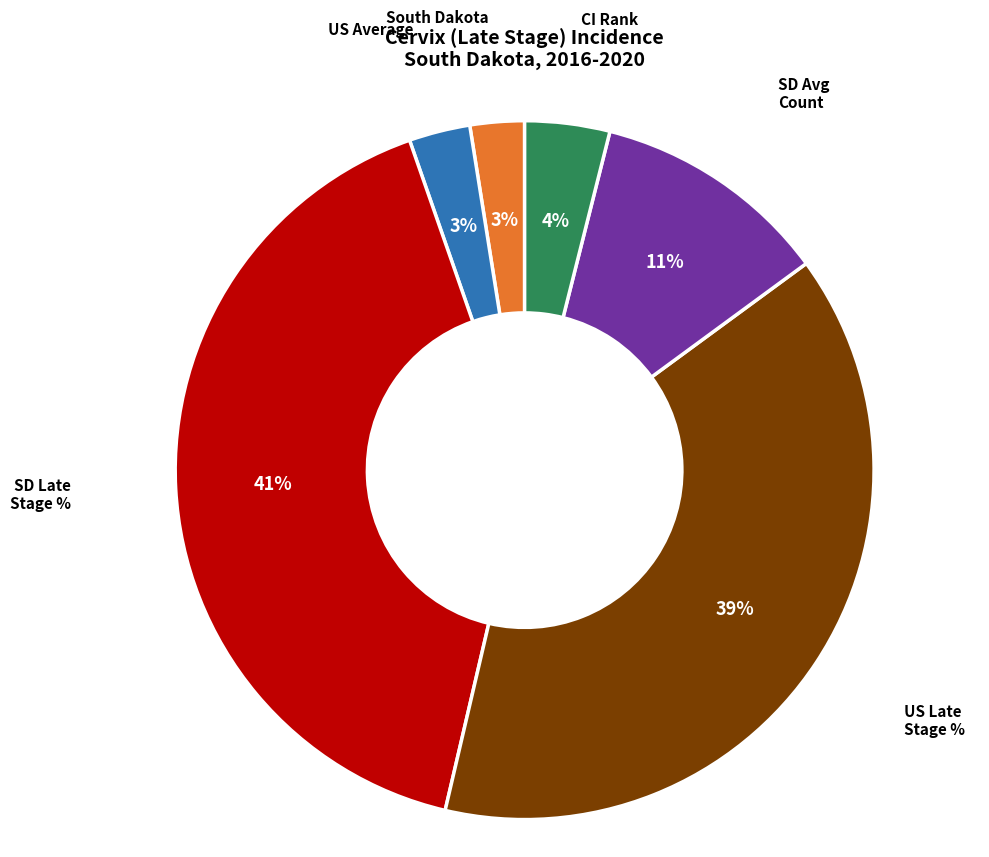

Is there a majority slice in this chart?

No